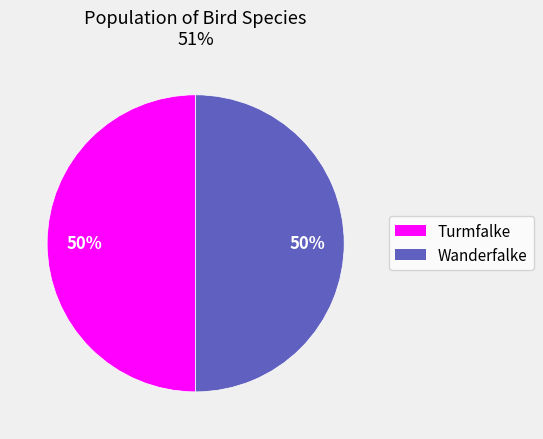

What percentage is the Turmfalke slice, to the nearest percent?

50%